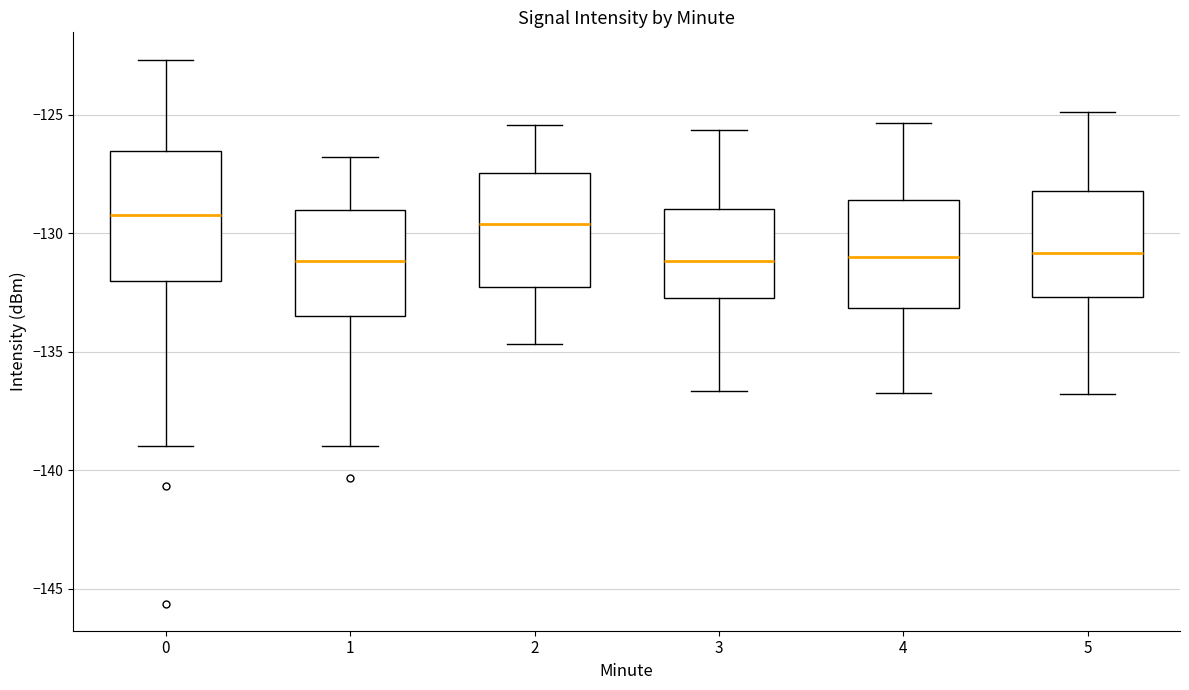

Where is the upper edge of the box at x = 1 on the y-axis? The values are not printed on the chart, so give them approximately, as read against the axis.

-129.0